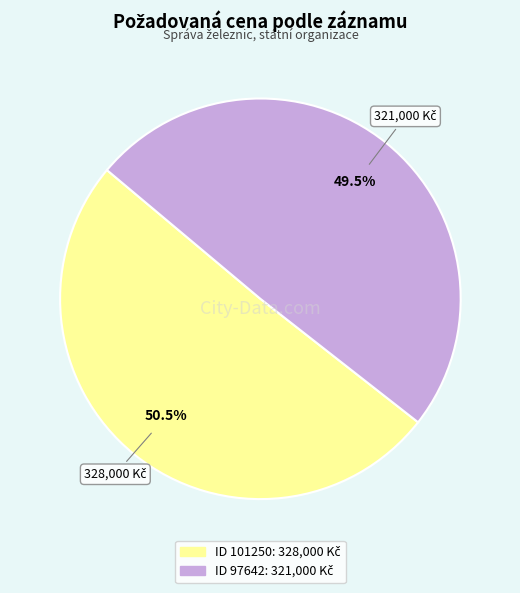

Is there any slice that represents more than half of the pie?

Yes